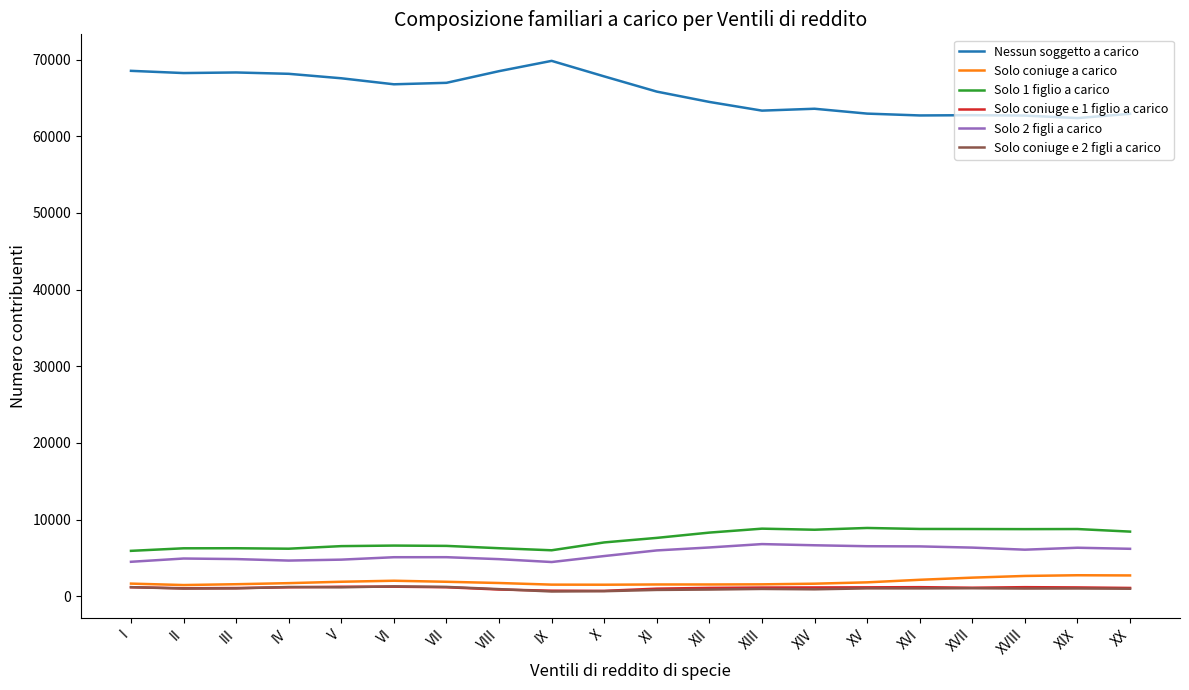

What is the difference between the second highest and minimum values in the Solo coniuge a carico series?

1255